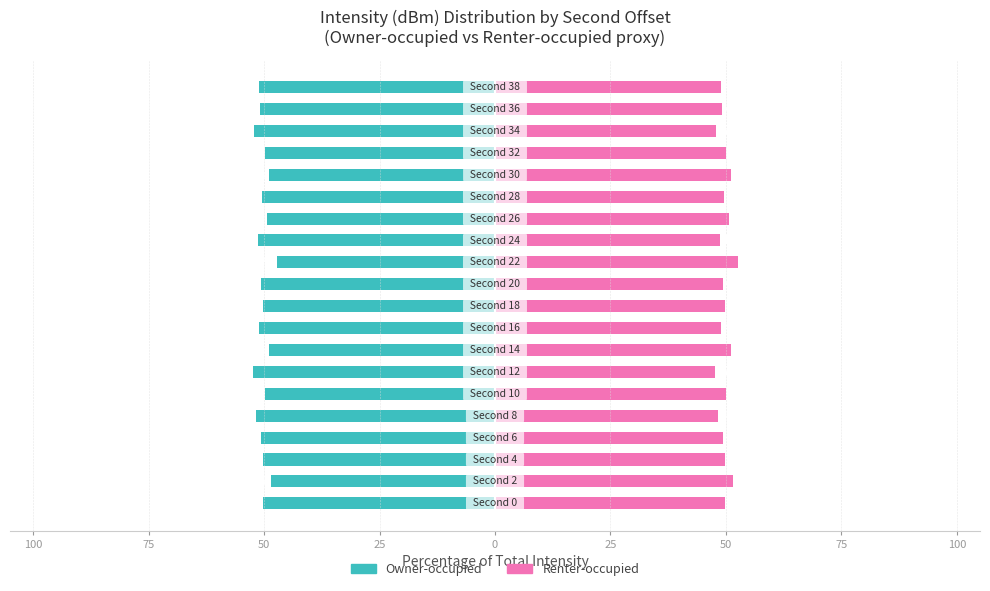

What is the difference between the highest and lowest values at 50?

100.0